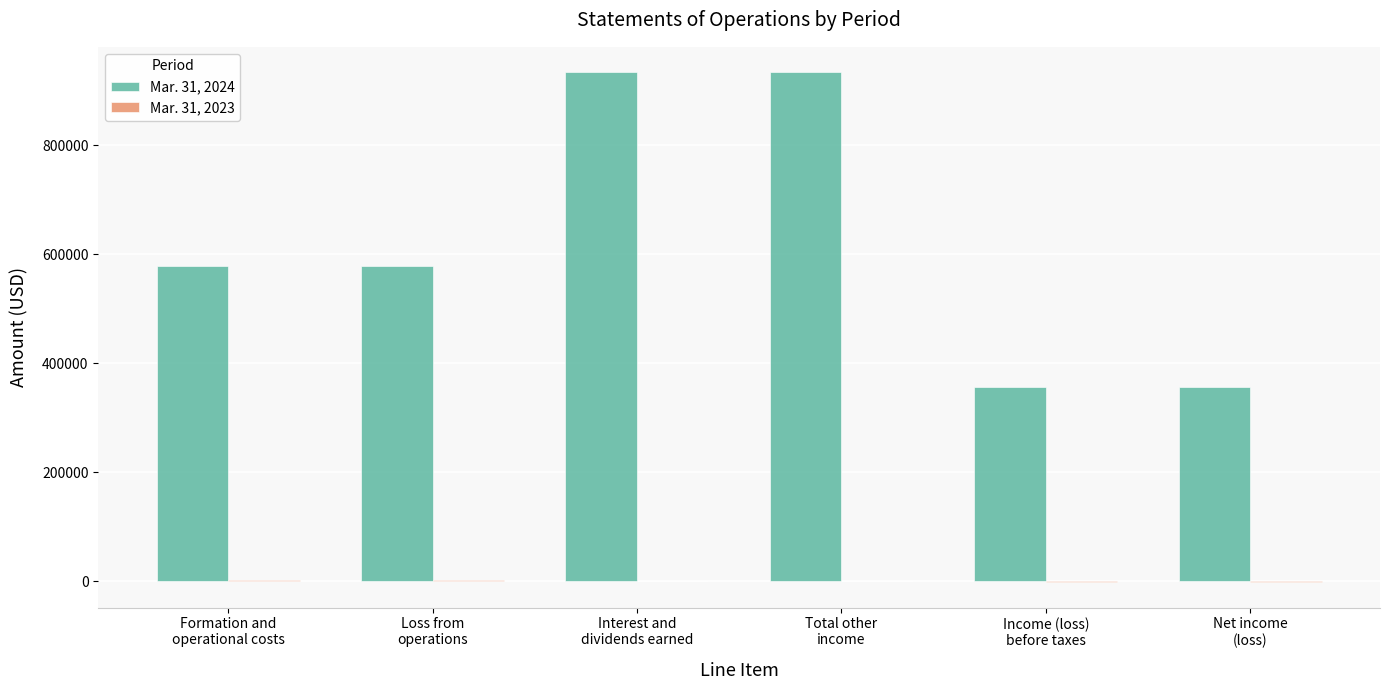

Which series has the largest total across all categories?

Mar. 31, 2024